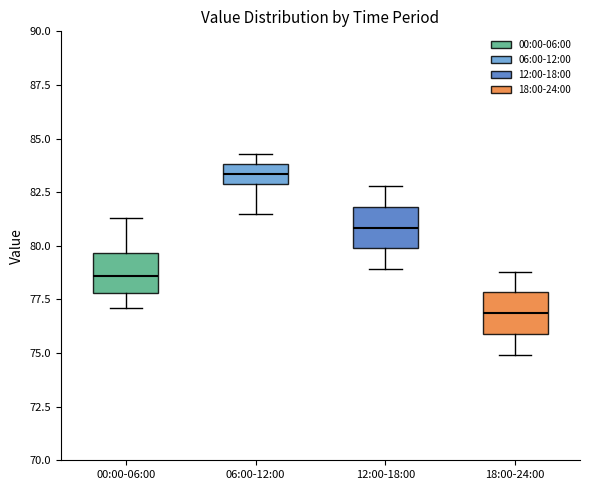

Which box's median line is the lowest?

18:00-24:00